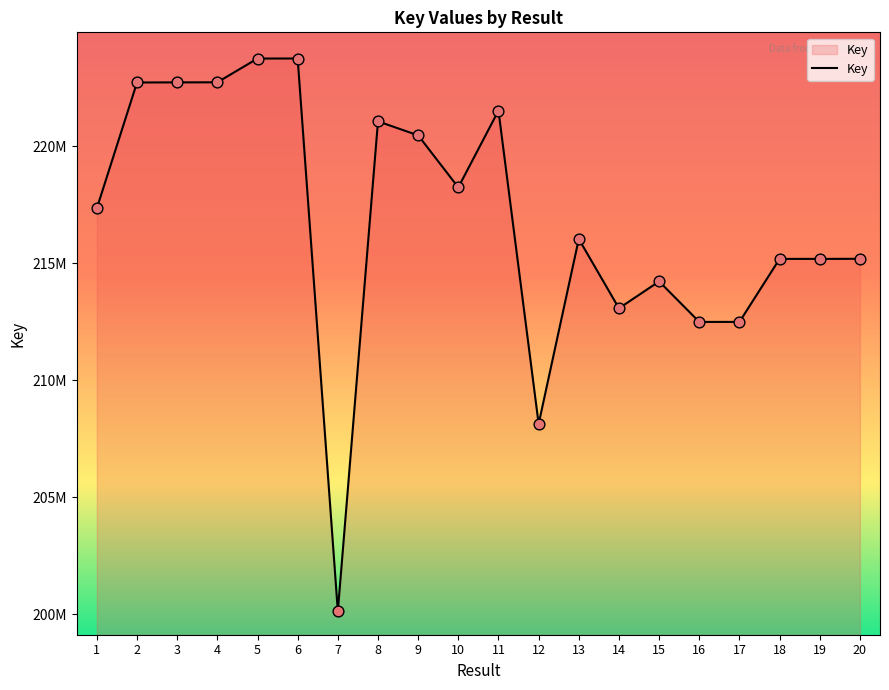

Is this an area chart (filled region under the line)?

Yes